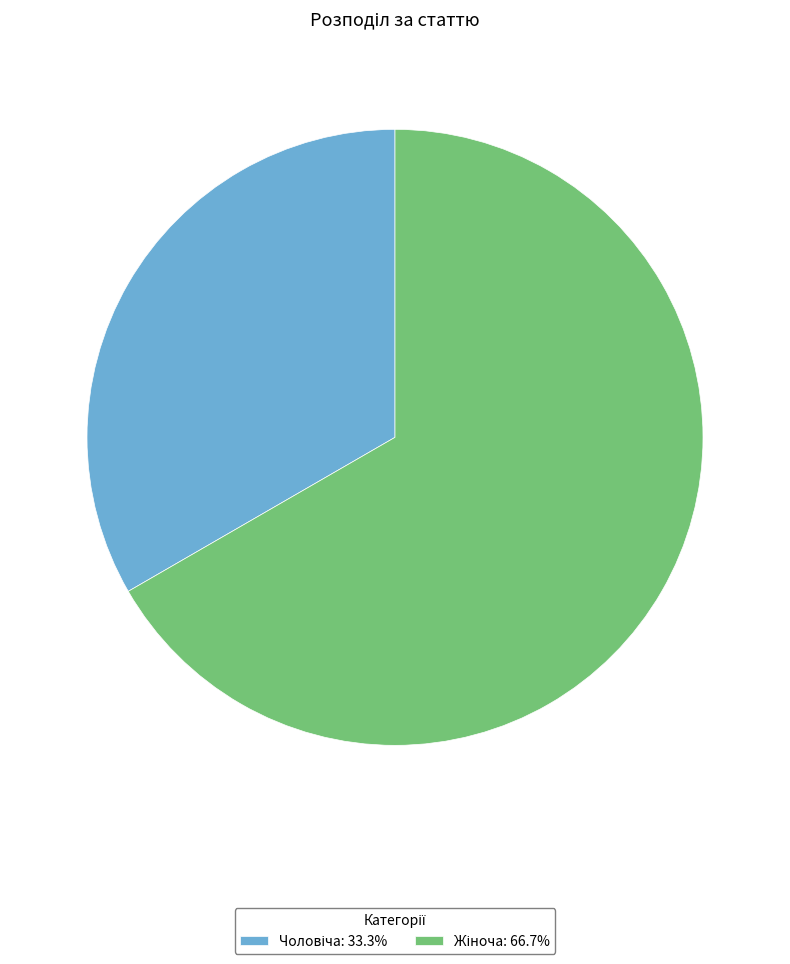

Does any single category account for the majority?

Yes